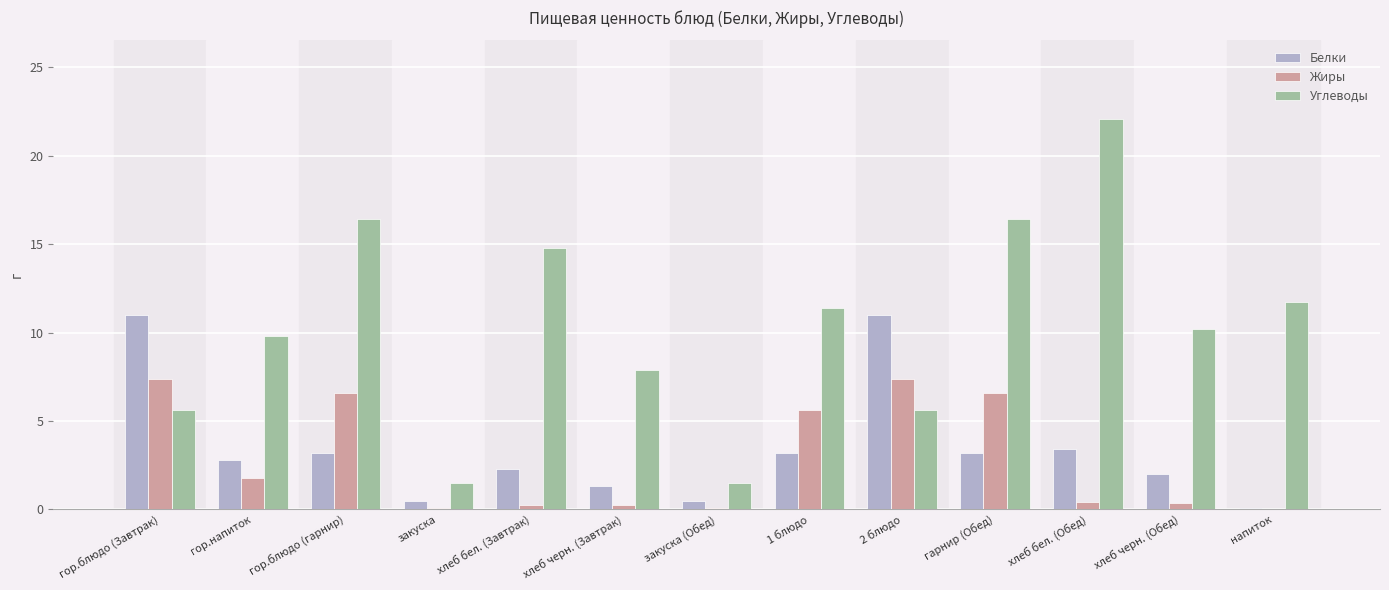

What is the total value across all series at 1 блюдо?

20.2